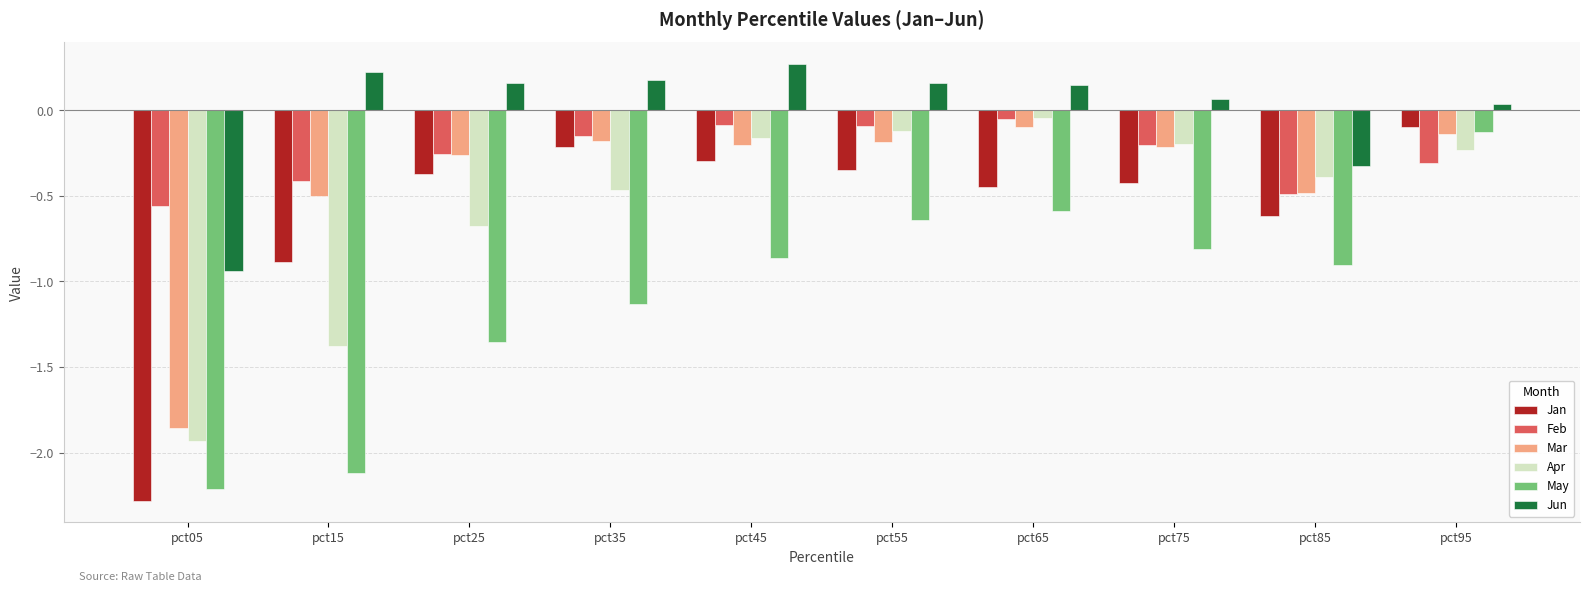

How many groups of bars are there?

10